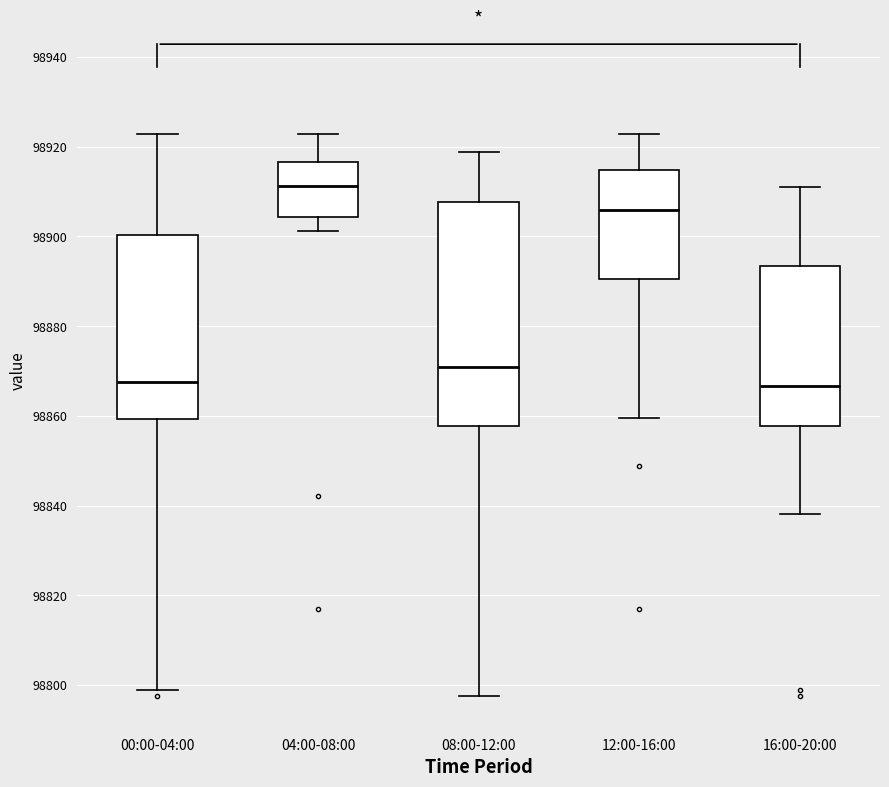

Reading left to right, read every box against the y-axis: the position of its median line, the range the box covers, and the ends of its whiskers. The values are not printed on the chart, so give them approximately, as read against the axis.

00:00-04:00: median 98868, box 98860 to 98900, whiskers 98798 to 98922
04:00-08:00: median 98912, box 98904 to 98916, whiskers 98902 to 98922
08:00-12:00: median 98870, box 98858 to 98908, whiskers 98798 to 98918
12:00-16:00: median 98906, box 98890 to 98914, whiskers 98860 to 98922
16:00-20:00: median 98866, box 98858 to 98894, whiskers 98838 to 98912